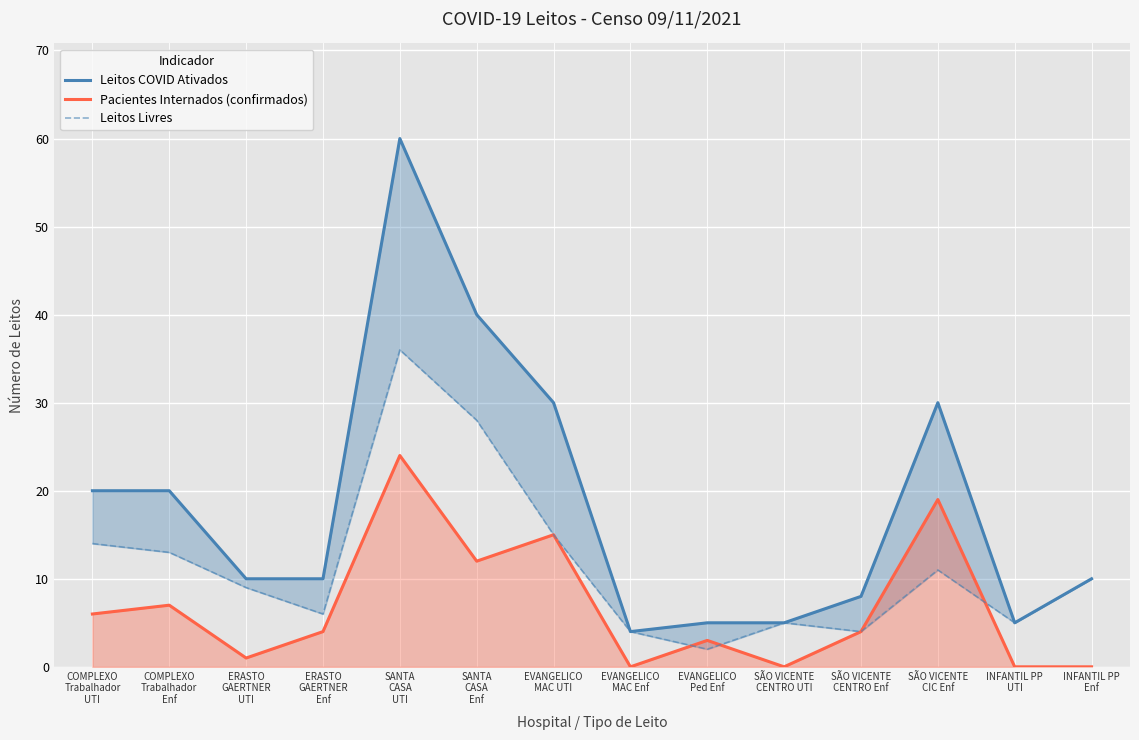

Rank the categories by Pacientes Internados (confirmados) value from lowest to highest.

EVANGELICO
MAC Enf, SÃO VICENTE
CENTRO UTI, INFANTIL PP
UTI, INFANTIL PP
Enf, ERASTO
GAERTNER
UTI, EVANGELICO
Ped Enf, ERASTO
GAERTNER
Enf, SÃO VICENTE
CENTRO Enf, COMPLEXO
Trabalhador
UTI, COMPLEXO
Trabalhador
Enf, SANTA
CASA
Enf, EVANGELICO
MAC UTI, SÃO VICENTE
CIC Enf, SANTA
CASA
UTI